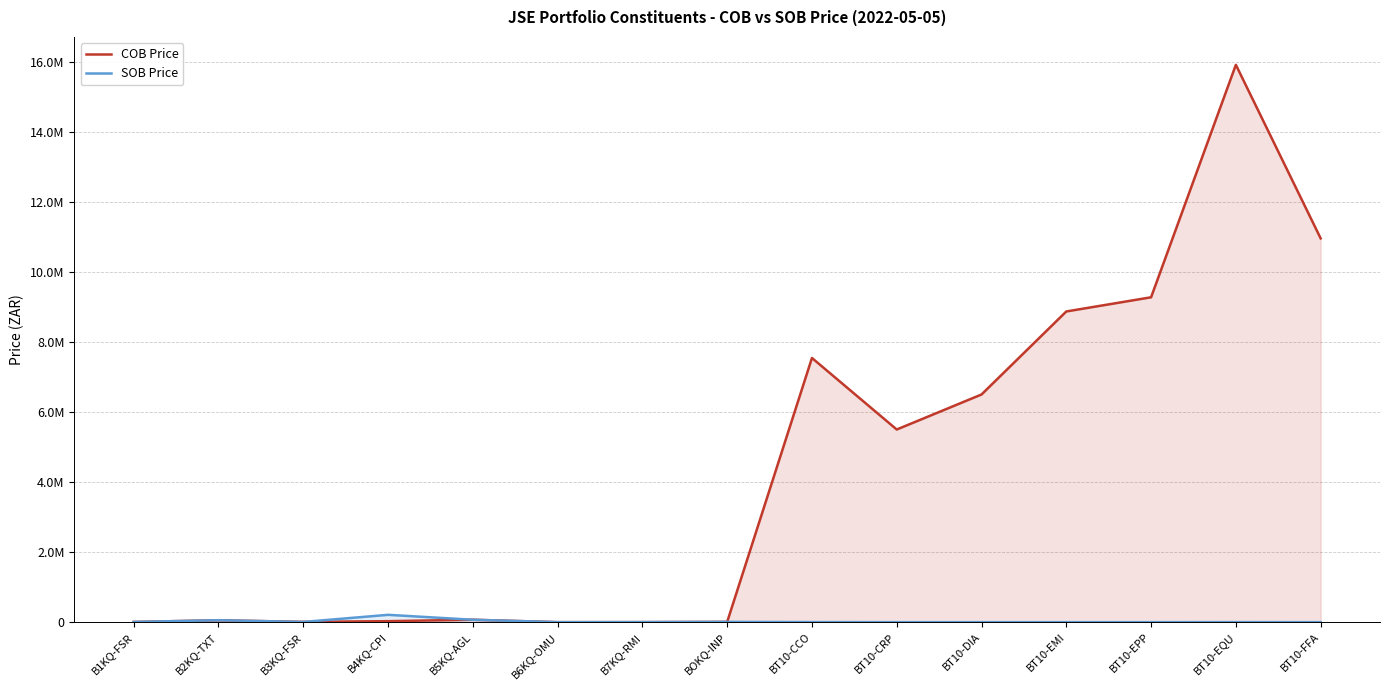

What is the value of the COB Price point at the 11th from the left?

6505410.0